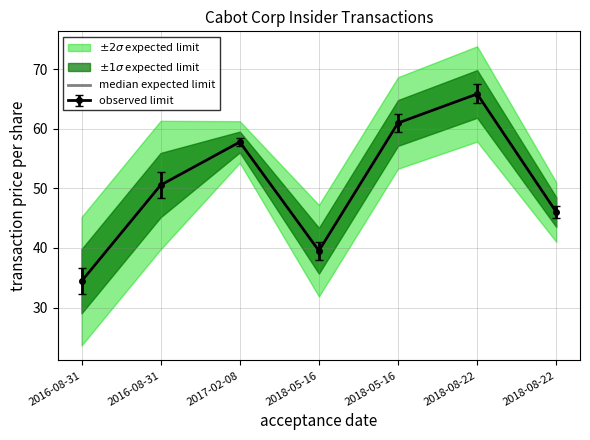

Rank the categories by value from lowest to highest.

2016-08-31, 2018-05-16, 2018-08-22, 2016-08-31, 2017-02-08, 2018-05-16, 2018-08-22